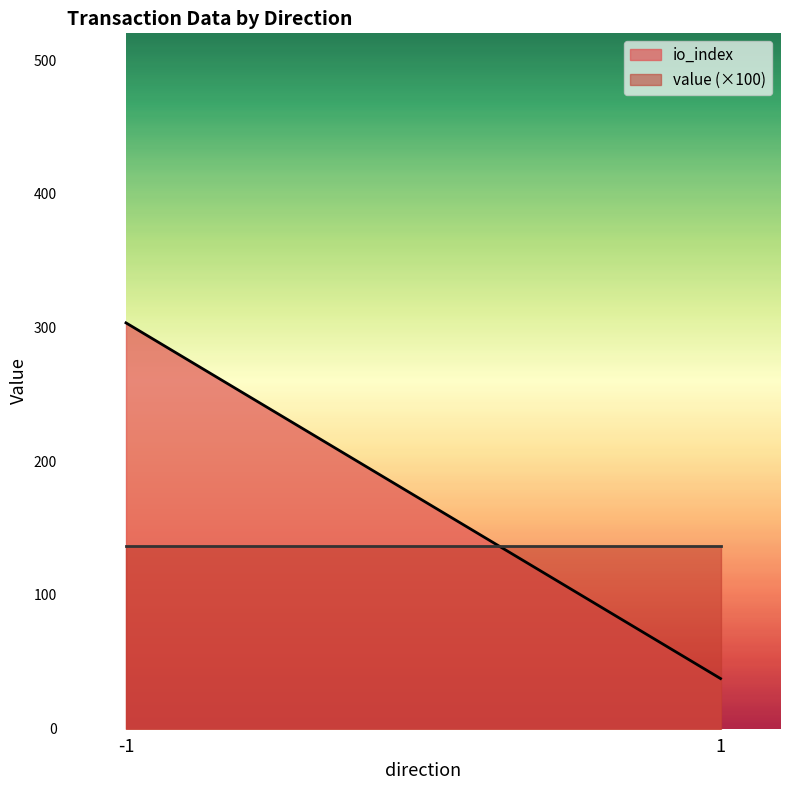

List the series in order of their peak value, lowest first.

value (×100), io_index